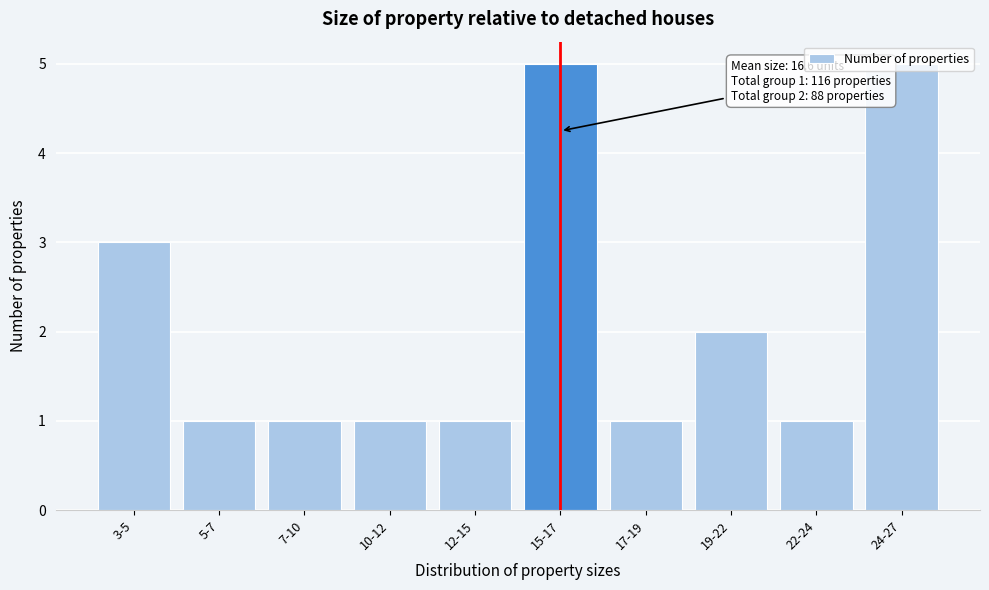

What is the maximum value shown in the chart?

5